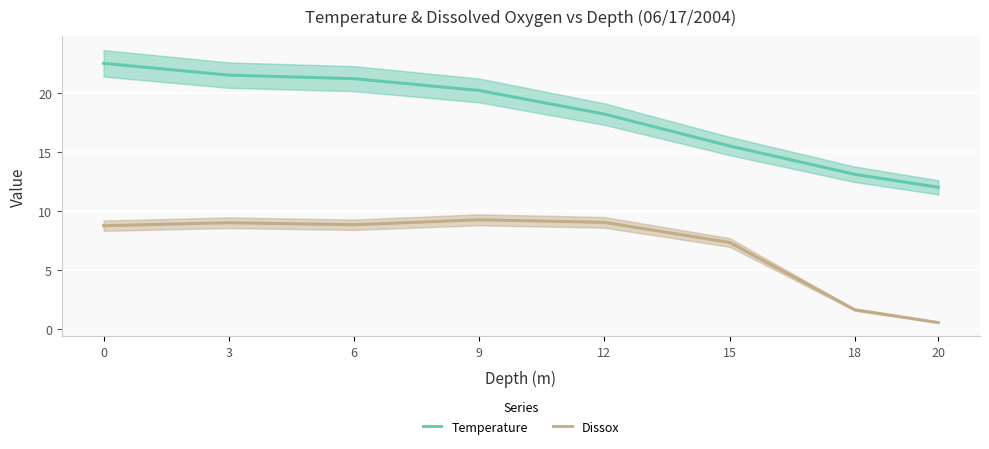

The value of Temperature at 20 is 12.0. True or false?

True